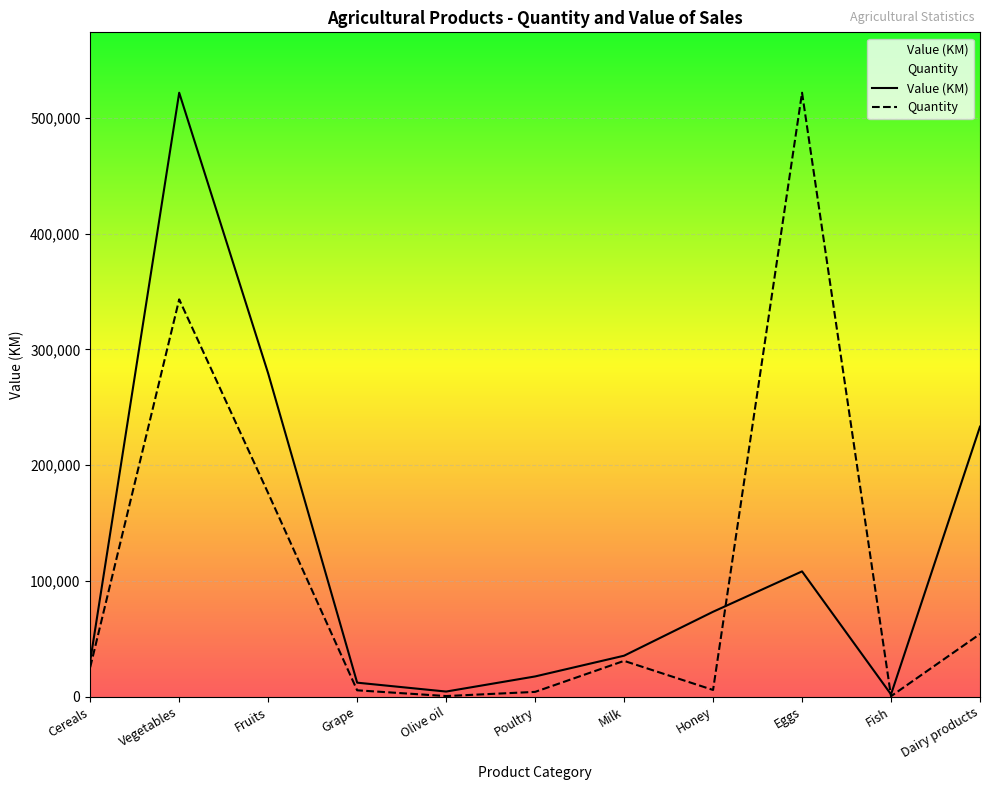

At which label does Value (KM) reach its peak?

Vegetables